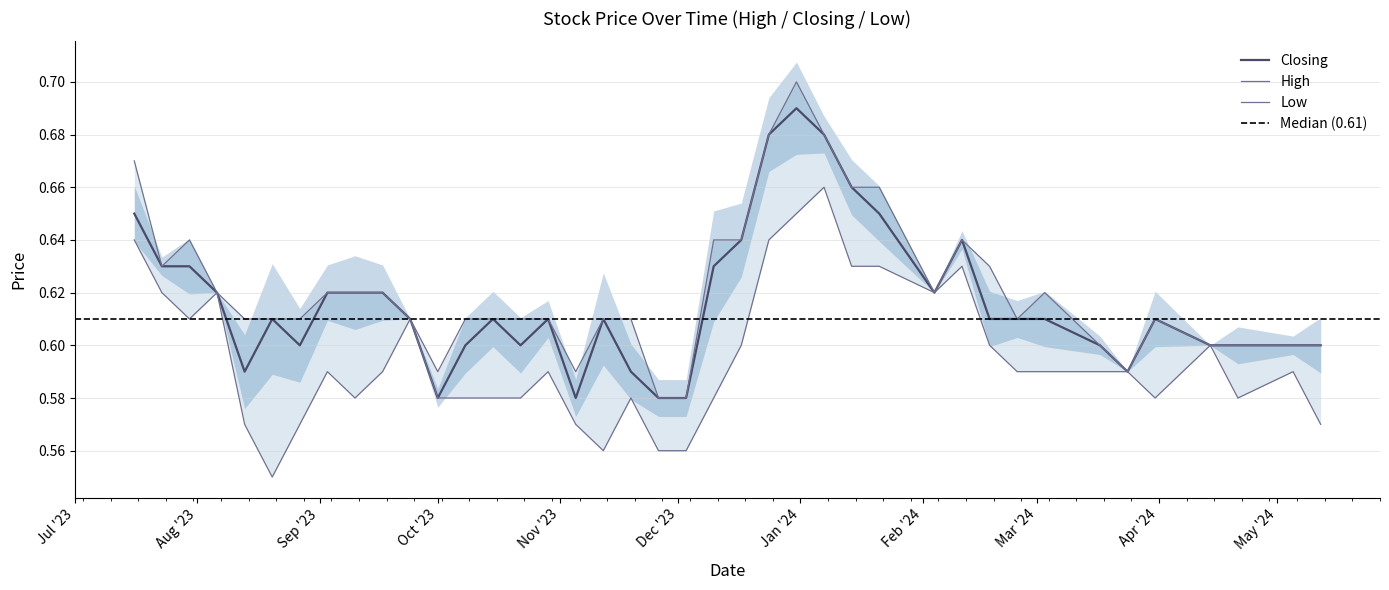

Which category has the lowest value across all series?

20/08/2023